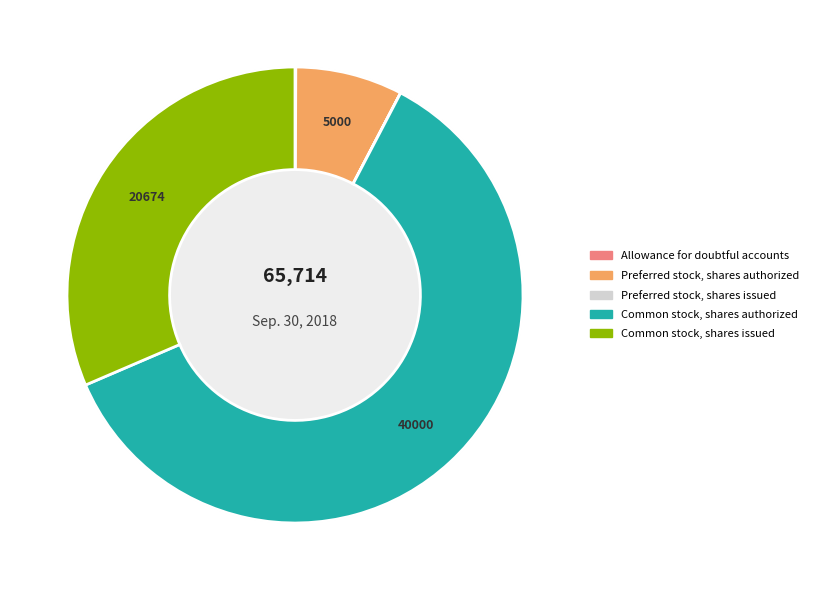

What percentage do Common stock, shares authorized and Allowance for doubtful accounts together represent?

60.9%